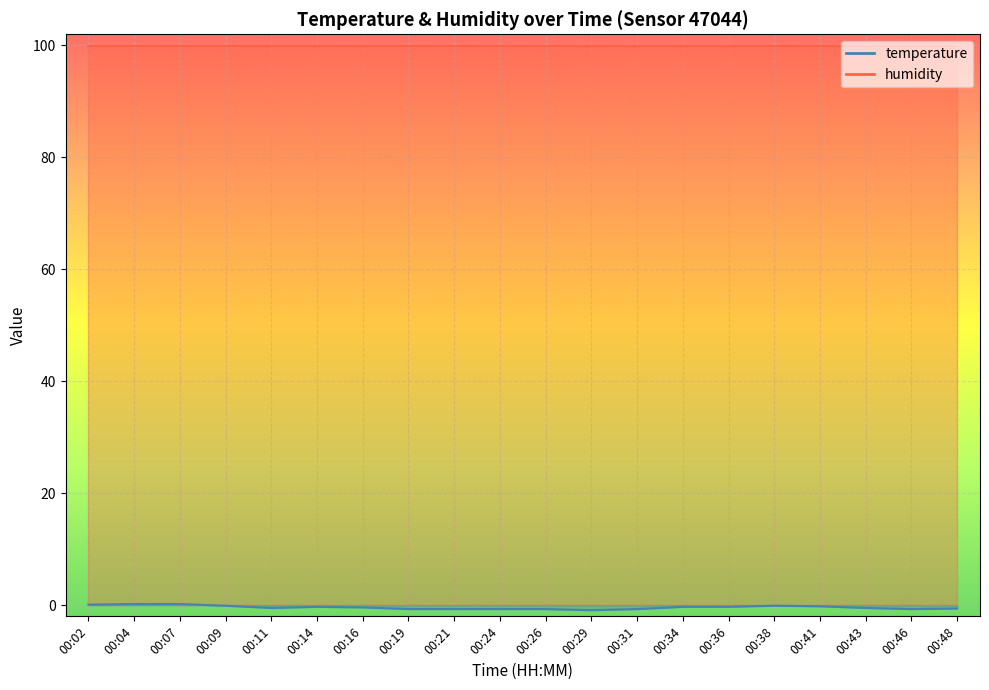

How many interior local valleys (lower than both neighbors) does the data have?

3